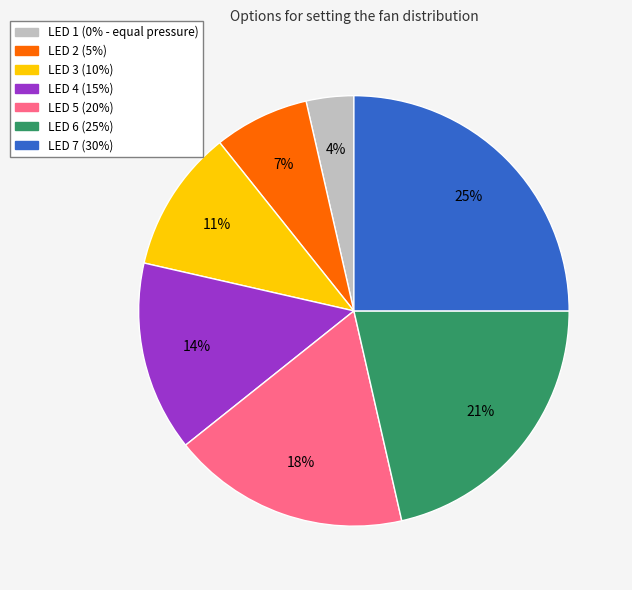

To the nearest percent, what is the difference between the largest and smallest slice percentages?

21%